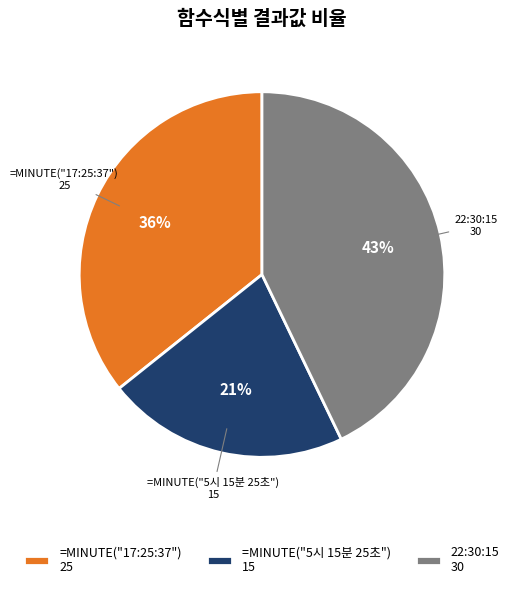

Which category has the biggest portion of the pie?

22:30:15